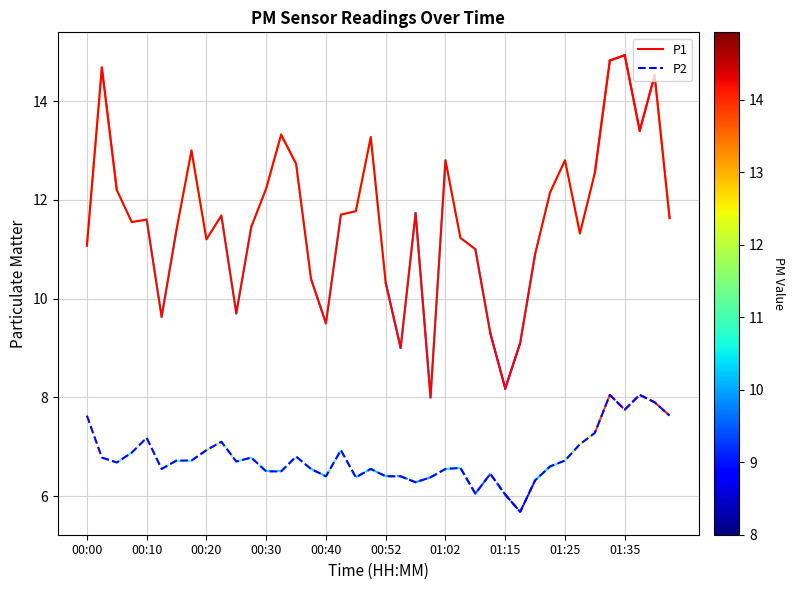

What is the minimum value shown in the chart?

5.7